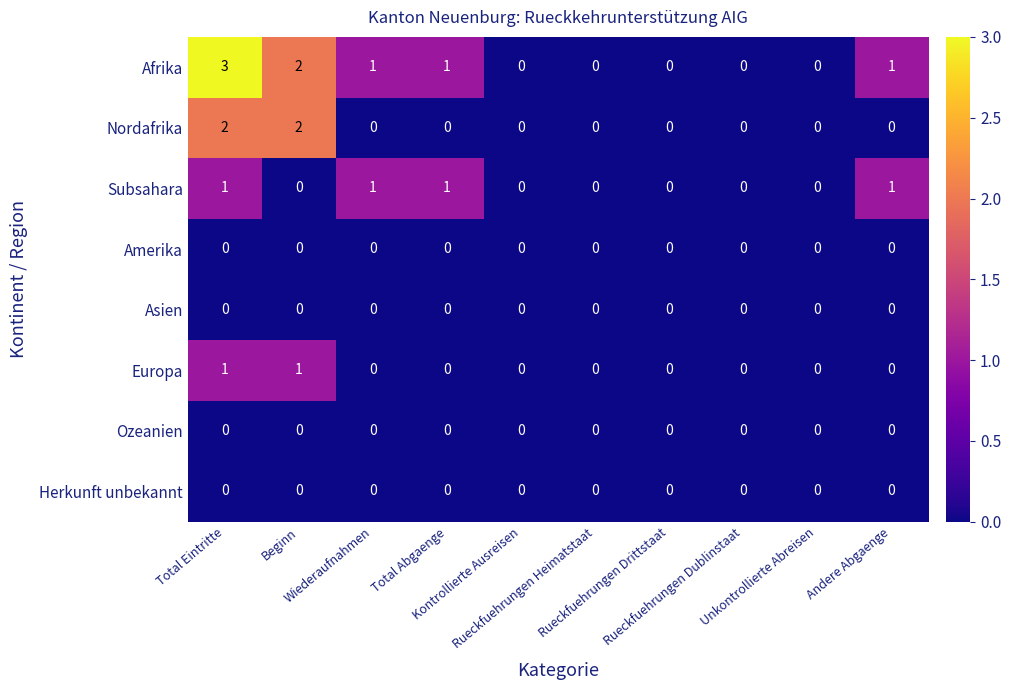

What is the highest value of the Subsahara series?

1